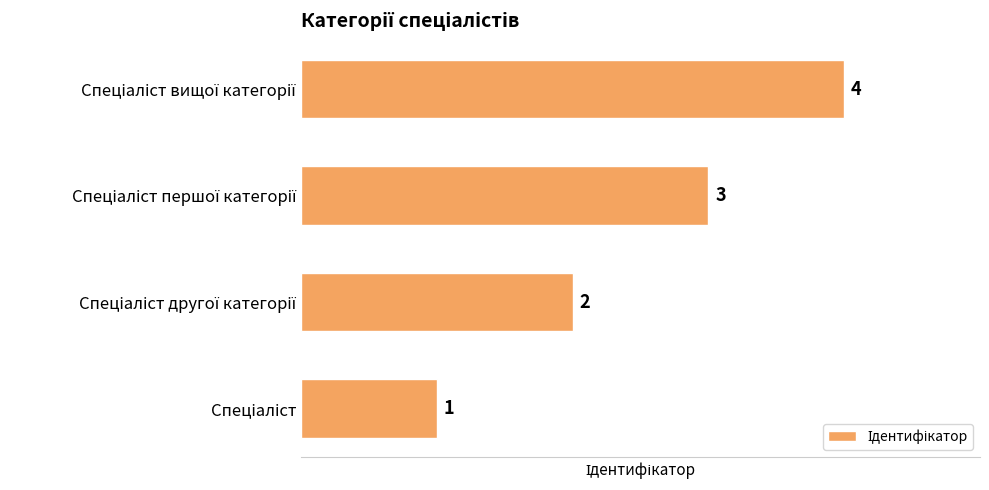

Count the values in the range 2 to 4.

3